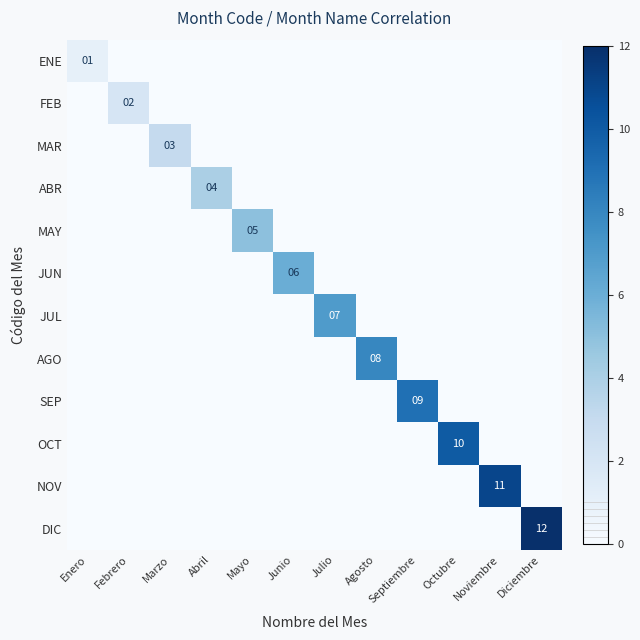

List the labels in order of JUN value, largest first.

Junio, Enero, Febrero, Marzo, Abril, Mayo, Julio, Agosto, Septiembre, Octubre, Noviembre, Diciembre